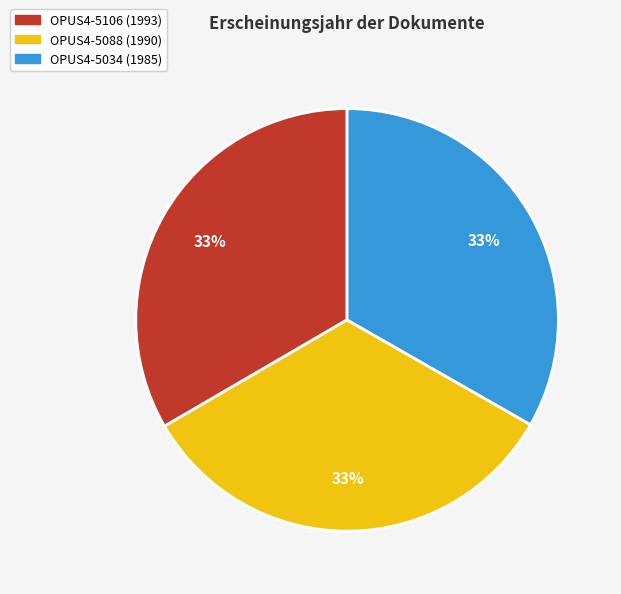

To the nearest percent, what portion does OPUS4-5106 (1993) represent?

33%